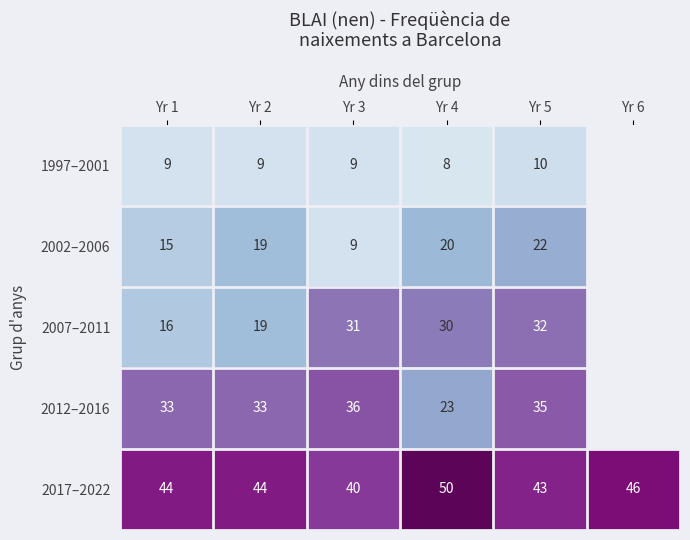

Is it true that 2002–2006 equals 9 at Yr 3?

True